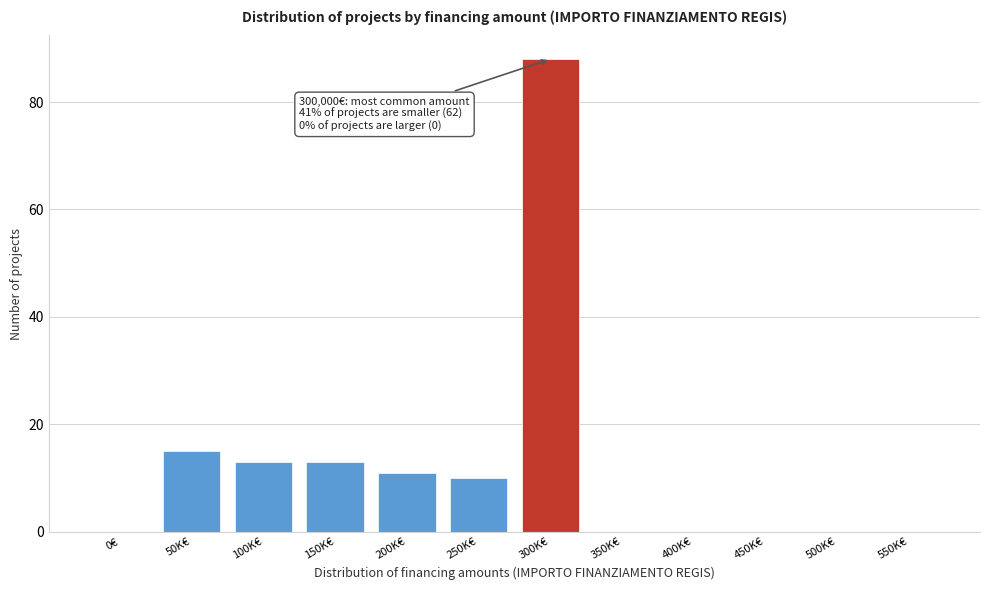

Reading right to left, list all the values displayed in this chart.

550K€=0	500K€=0	450K€=0	400K€=0	350K€=0	300K€=88	250K€=10	200K€=11	150K€=13	100K€=13	50K€=15	0€=0